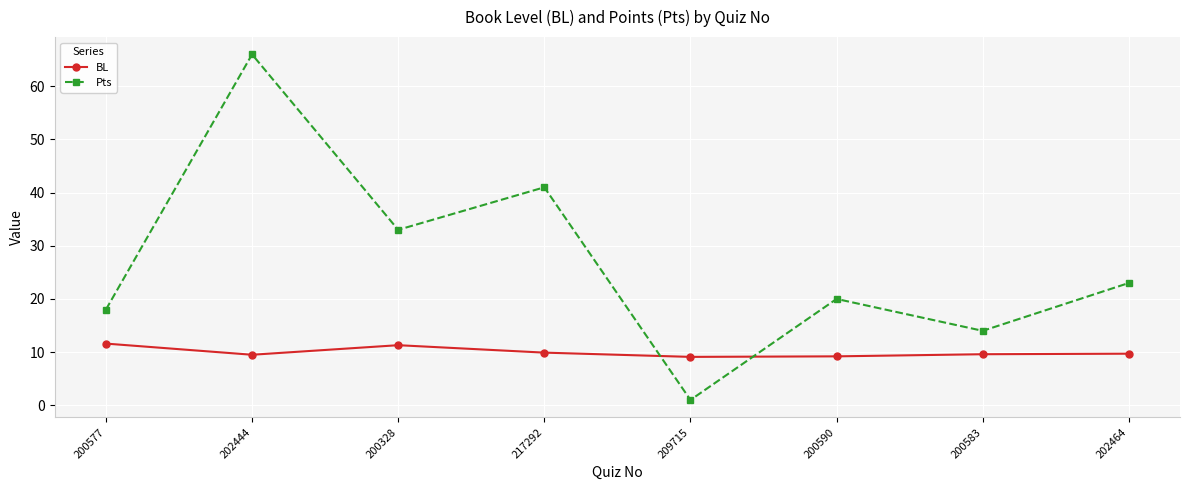

Is it true that BL equals 9.1 at 209715?

True